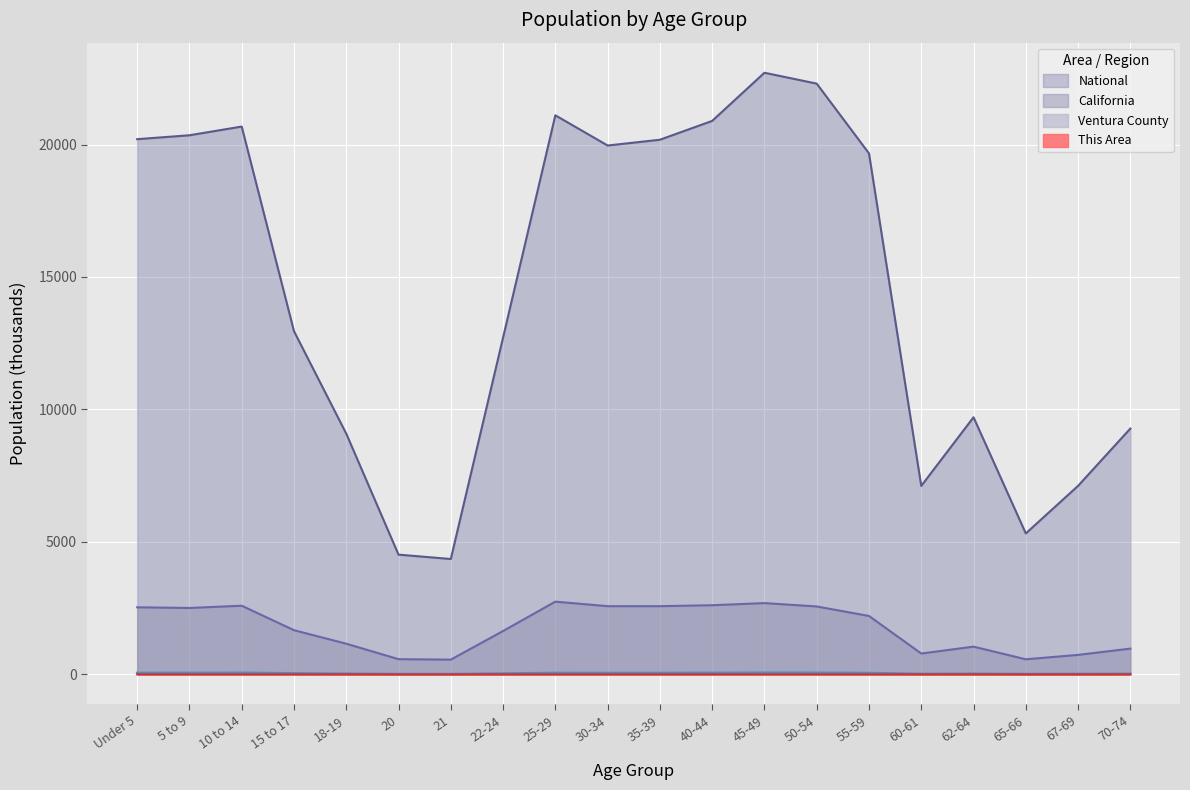

Is it true that National equals 10740.0 at 30-34?

False